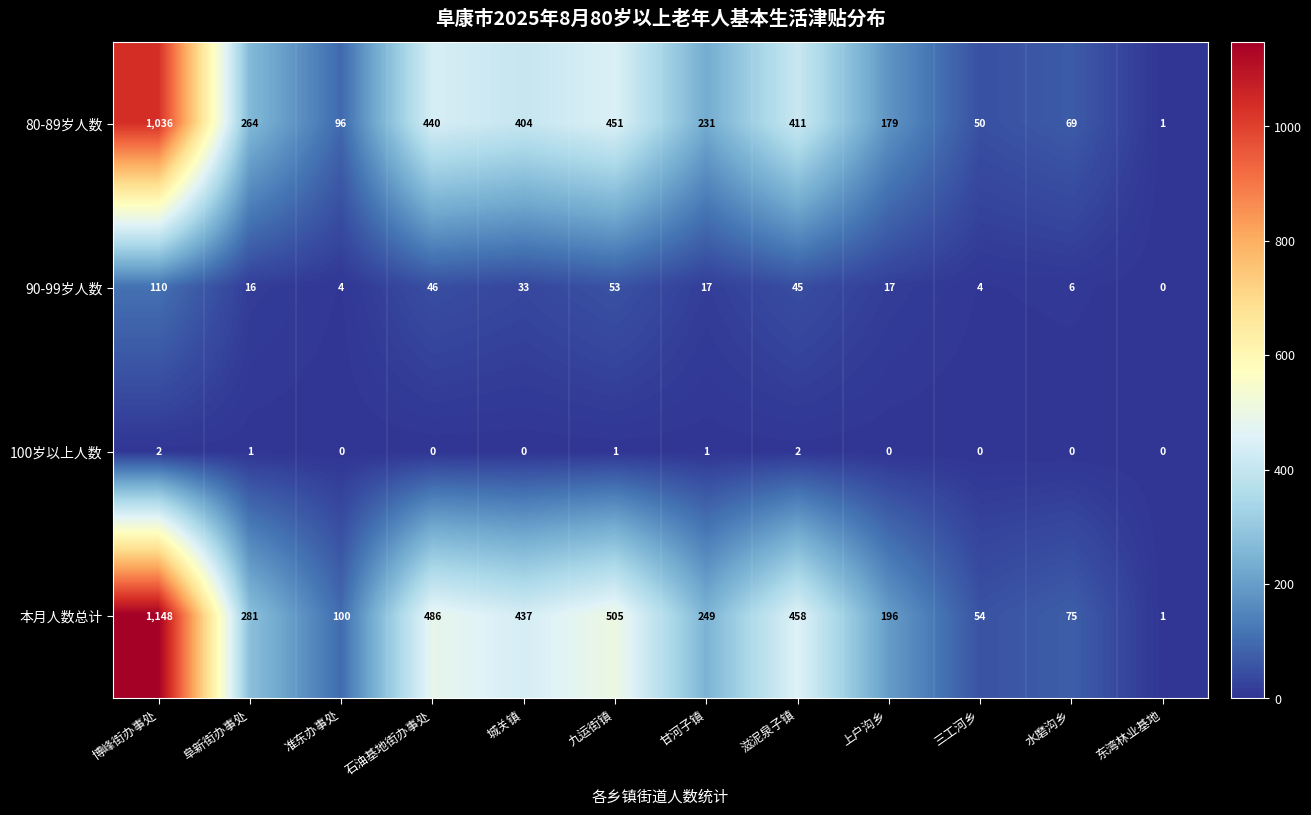

How many positive values does the 100岁以上人数 series have?

5